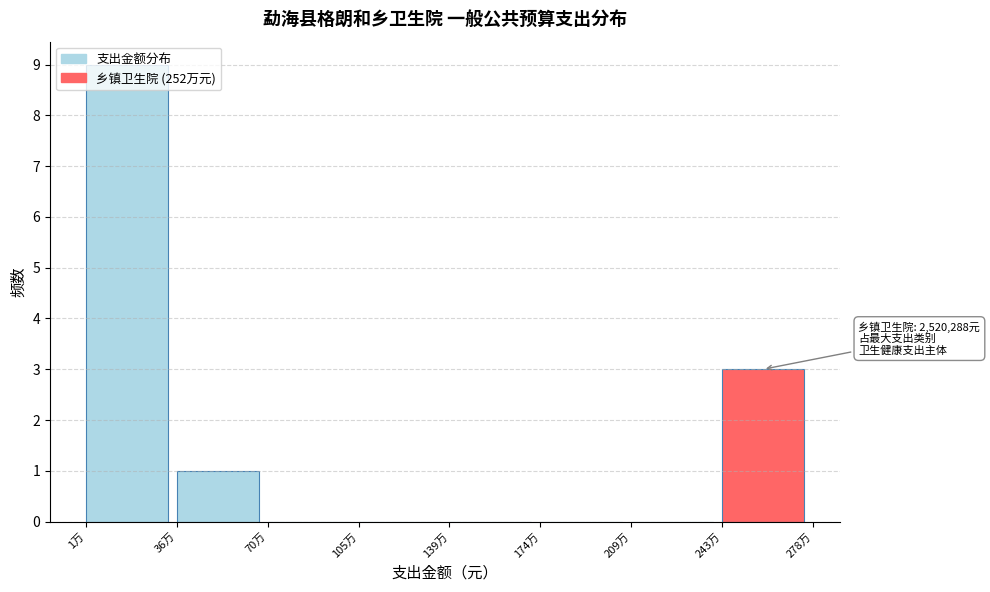

Which label corresponds to the largest value in the chart?

1万